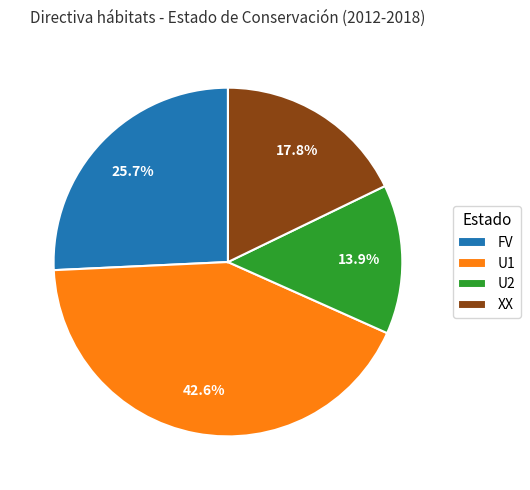

True or false: XX accounts for 18% of the total.

True